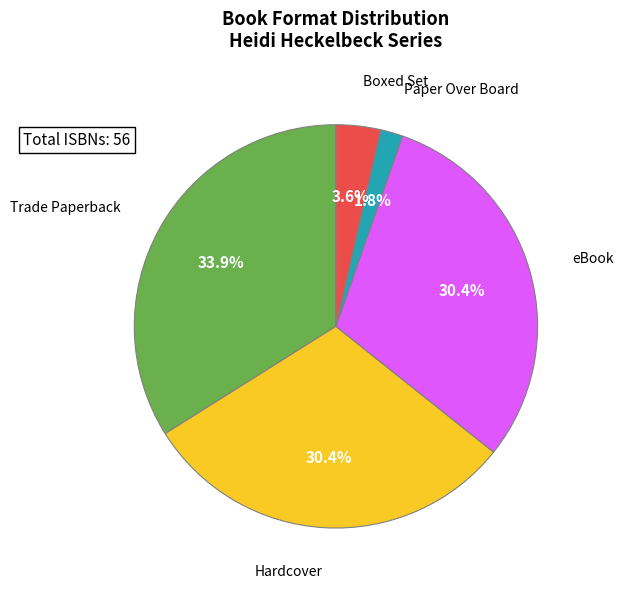

Is there any slice that represents more than half of the pie?

No